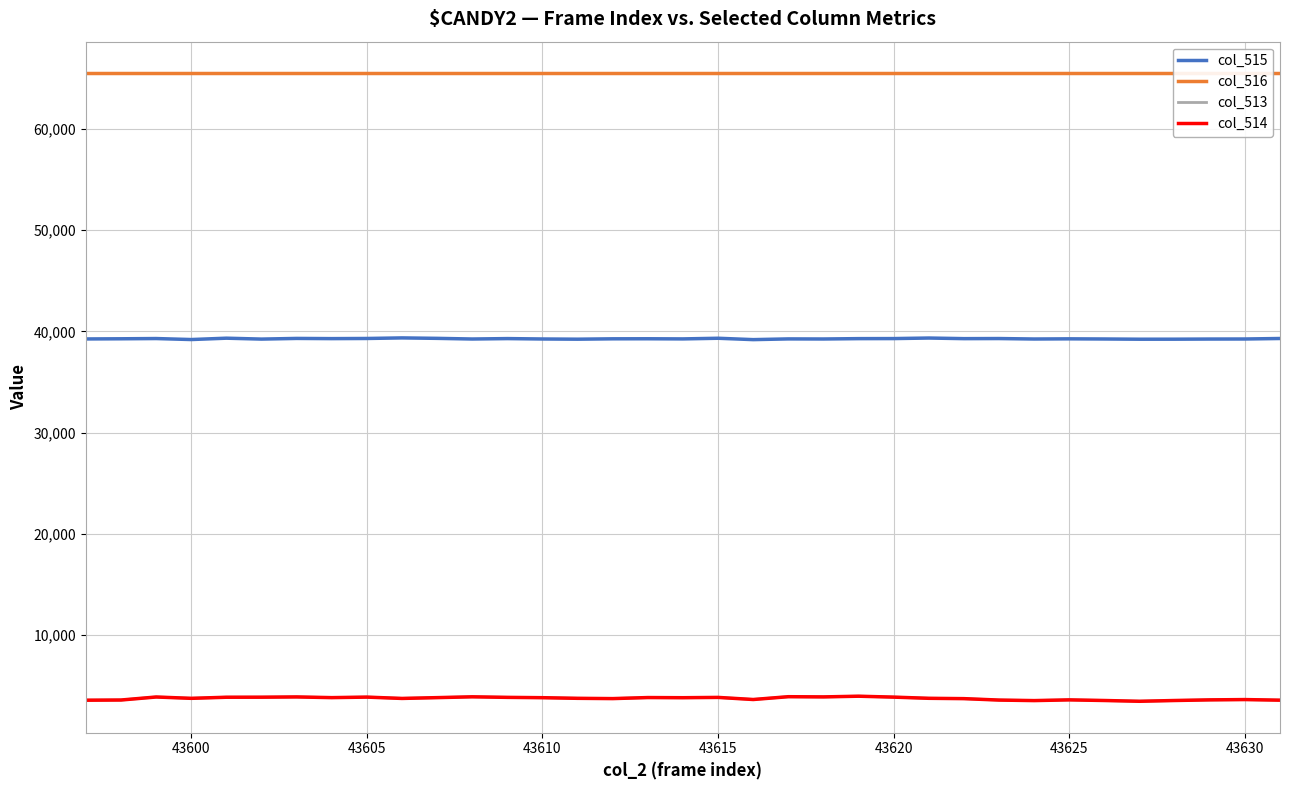

True or false: col_513 and col_515 cross at least once.

False